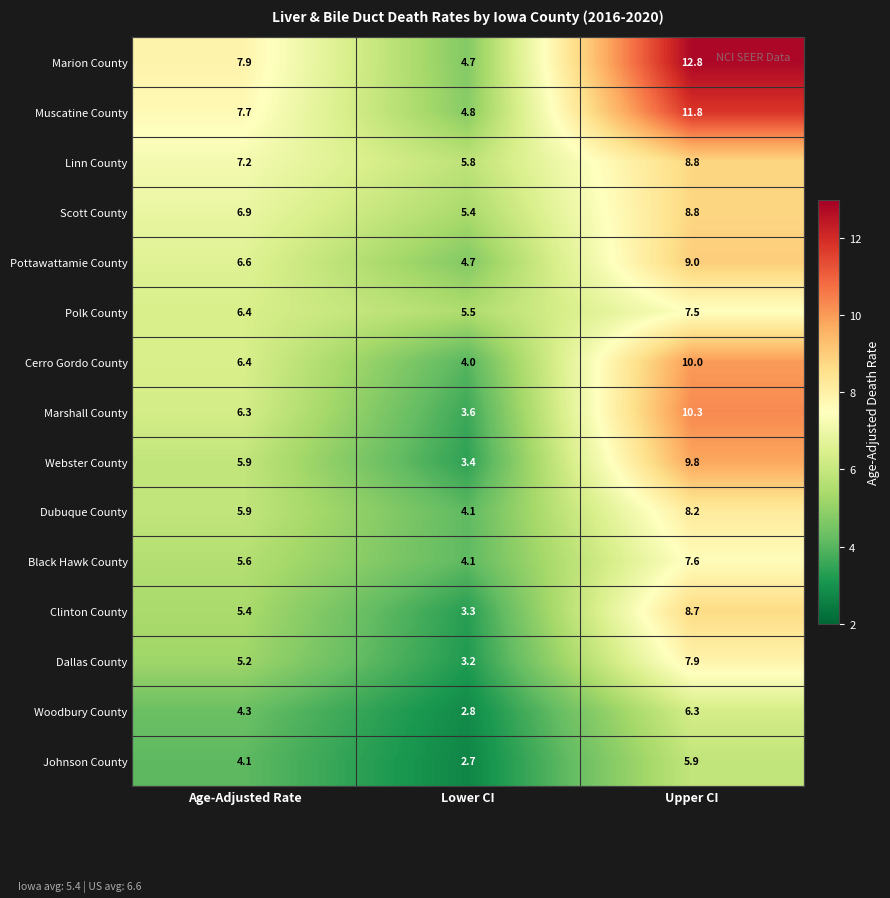

Which category has the lowest value in the Dubuque County series?

Lower CI